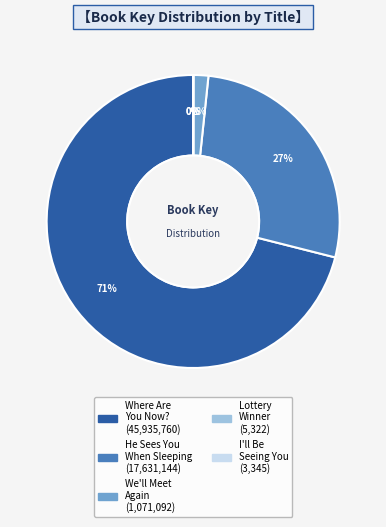

Is there any slice that represents more than half of the pie?

Yes